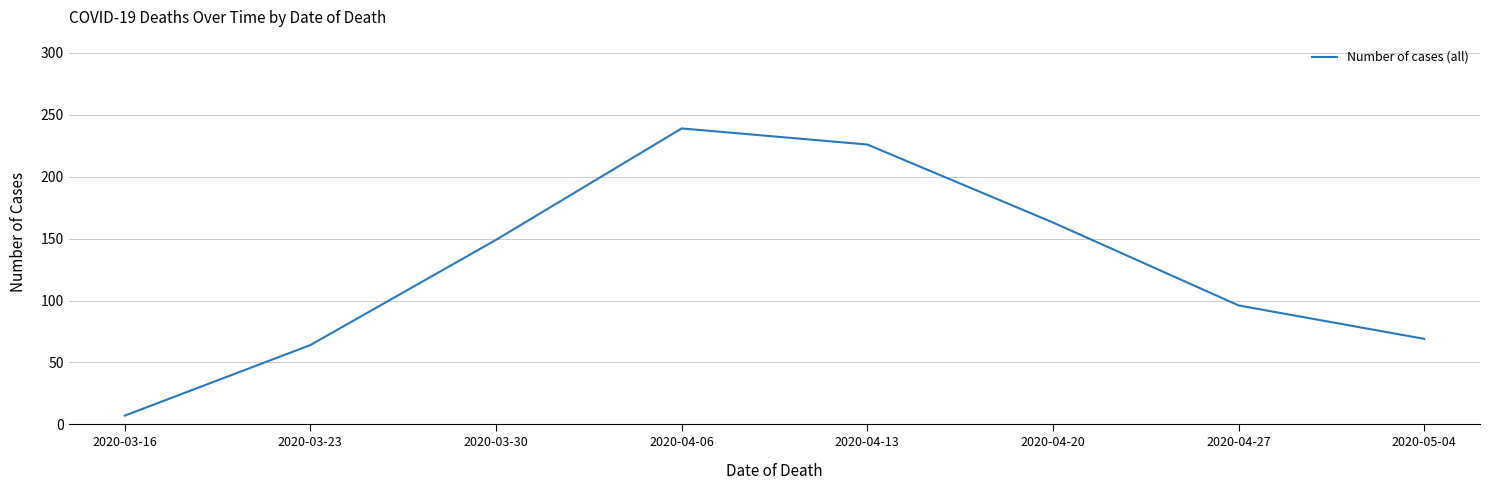

Where is the first local maximum?

2020-04-06